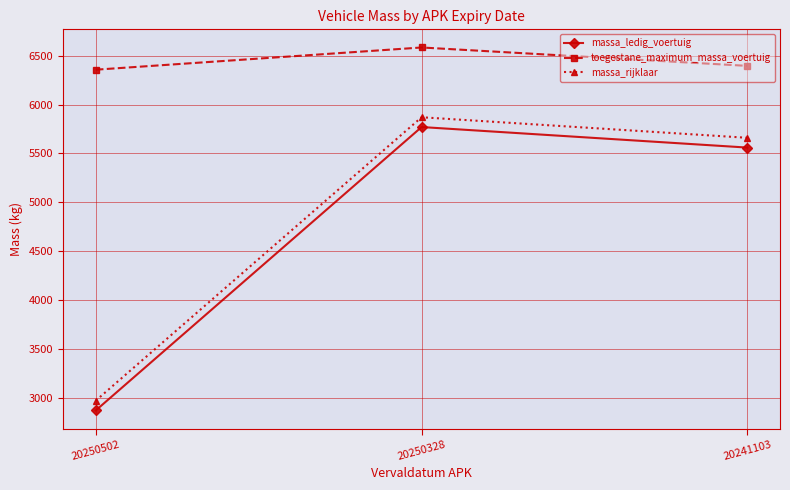

True or false: massa_ledig_voertuig has a value of 4630 at 20250502.

False